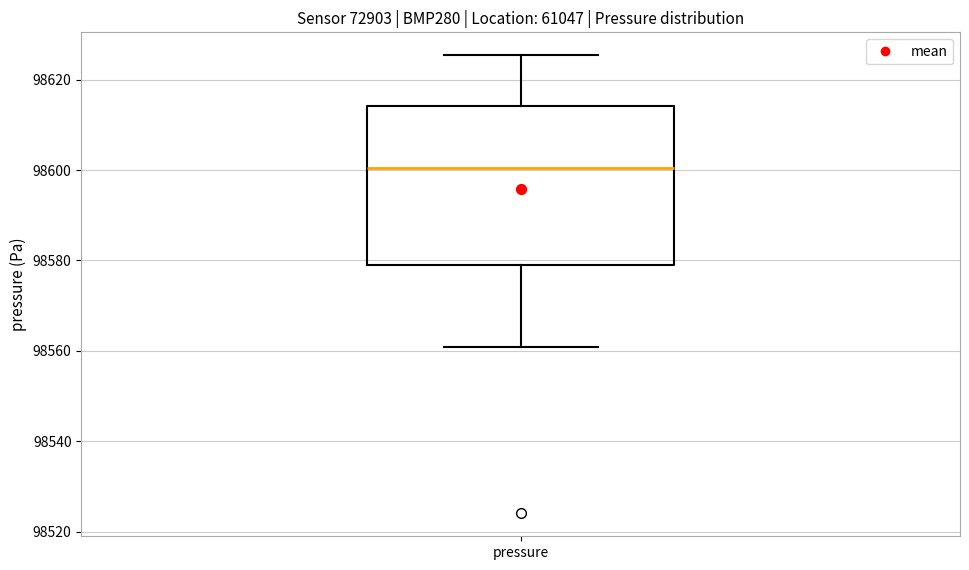

Read this box plot against the y-axis: the position of the median line, the range covered by the box, and the ends of both whiskers. The values are not printed on the chart, so give them approximately, as read against the axis.

median 98600, box 98578 to 98614, whiskers 98560 to 98626